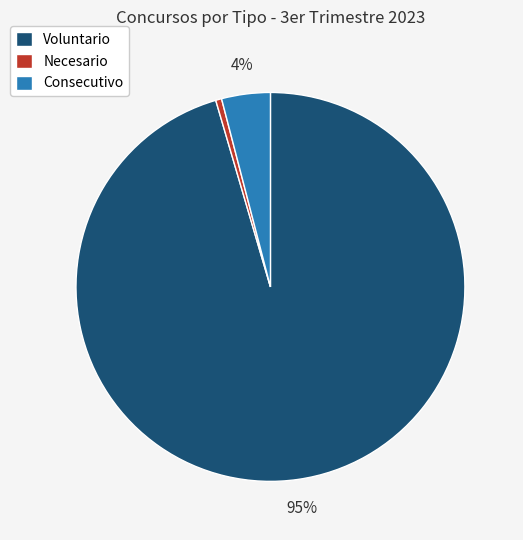

How many segments does this pie chart have?

3